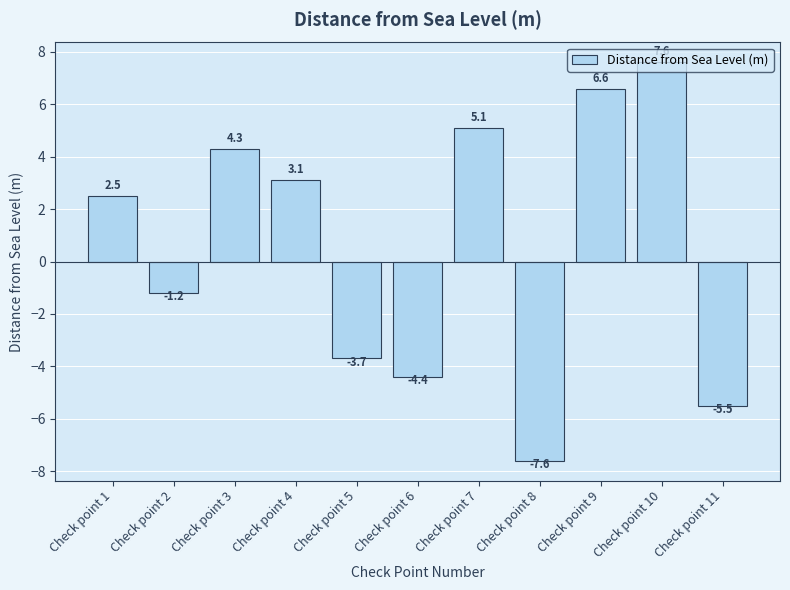

List the labels in order of value, smallest first.

Check point 8, Check point 11, Check point 6, Check point 5, Check point 2, Check point 1, Check point 4, Check point 3, Check point 7, Check point 9, Check point 10